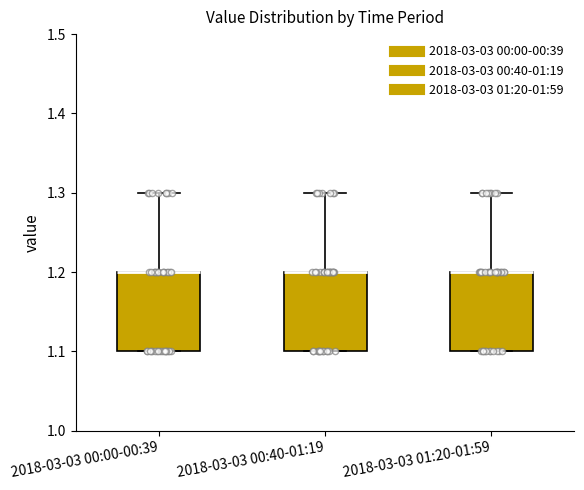

Where does the upper whisker of the box for 2018-03-03 01:20-01:59 end on the y-axis? The values are not printed on the chart, so give them approximately, as read against the axis.

1.3